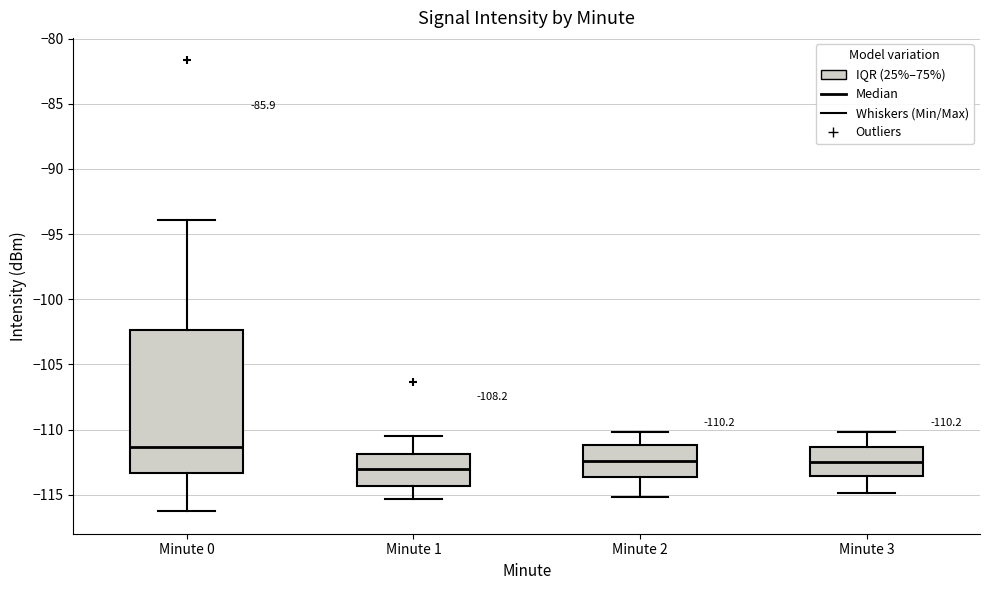

Comparing the boxes themselves (not the whiskers), which one is the tallest?

Minute 0